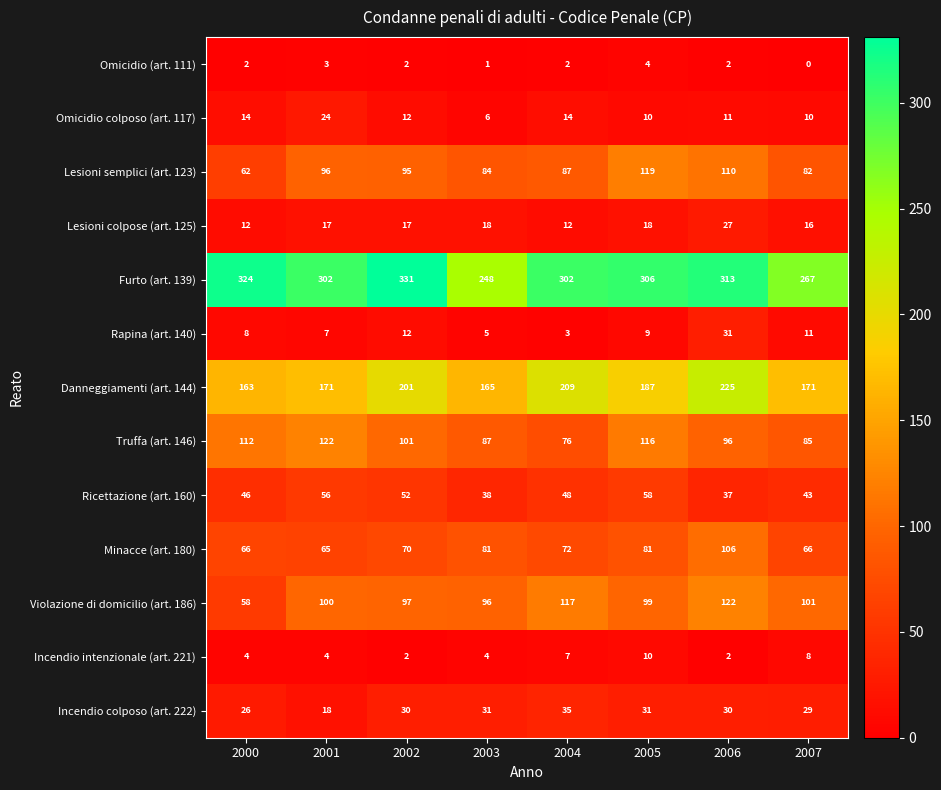

Is it true that Rapina (art. 140) equals 4 at 2004?

False